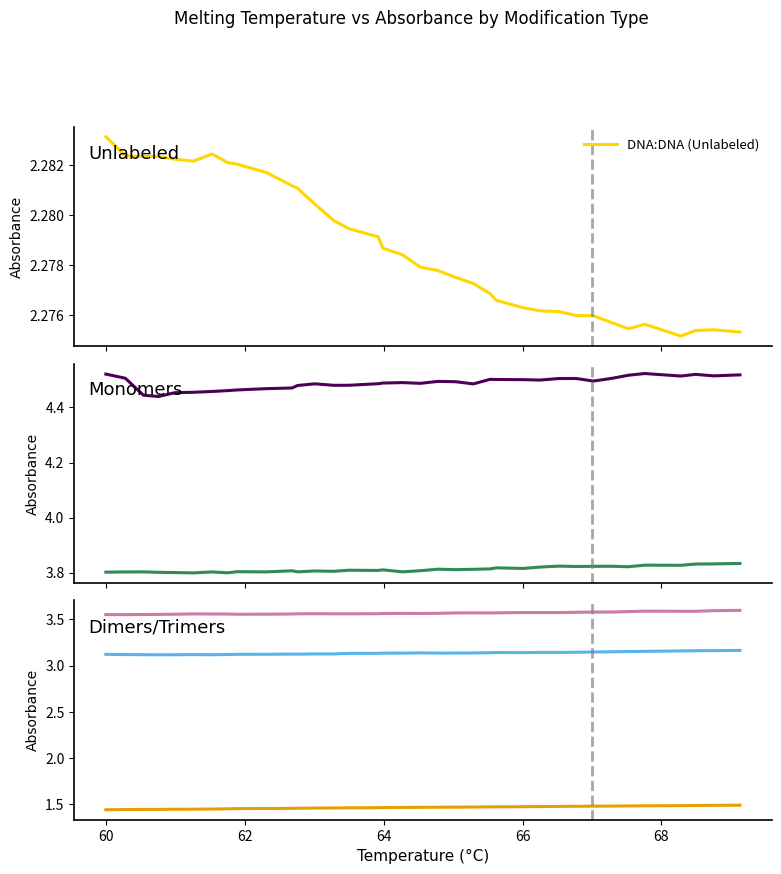

Which series has the widest spread of values?

DNA:LNA (Monomer)